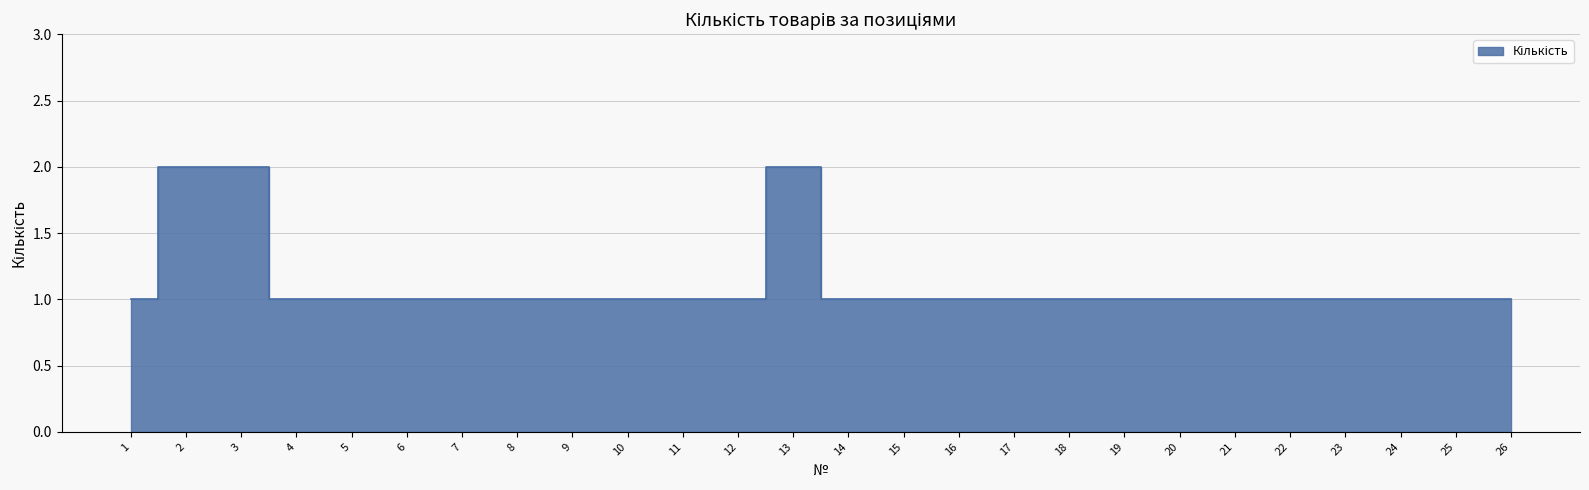

What is the smallest value displayed?

1